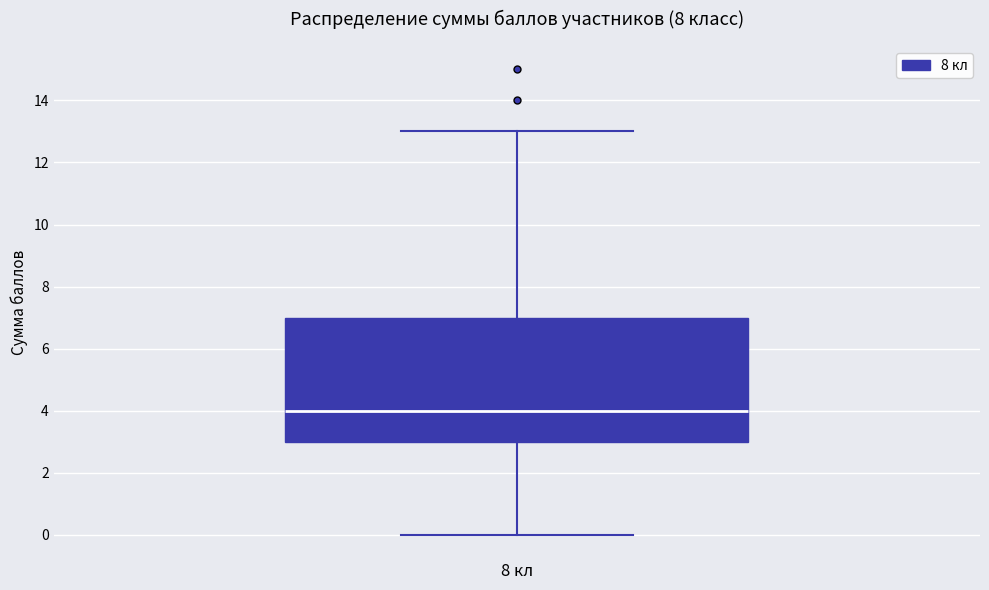

Read this box plot against the y-axis: the position of the median line, the range covered by the box, and the ends of both whiskers. The values are not printed on the chart, so give them approximately, as read against the axis.

median 4, box 3 to 7, whiskers 0 to 13